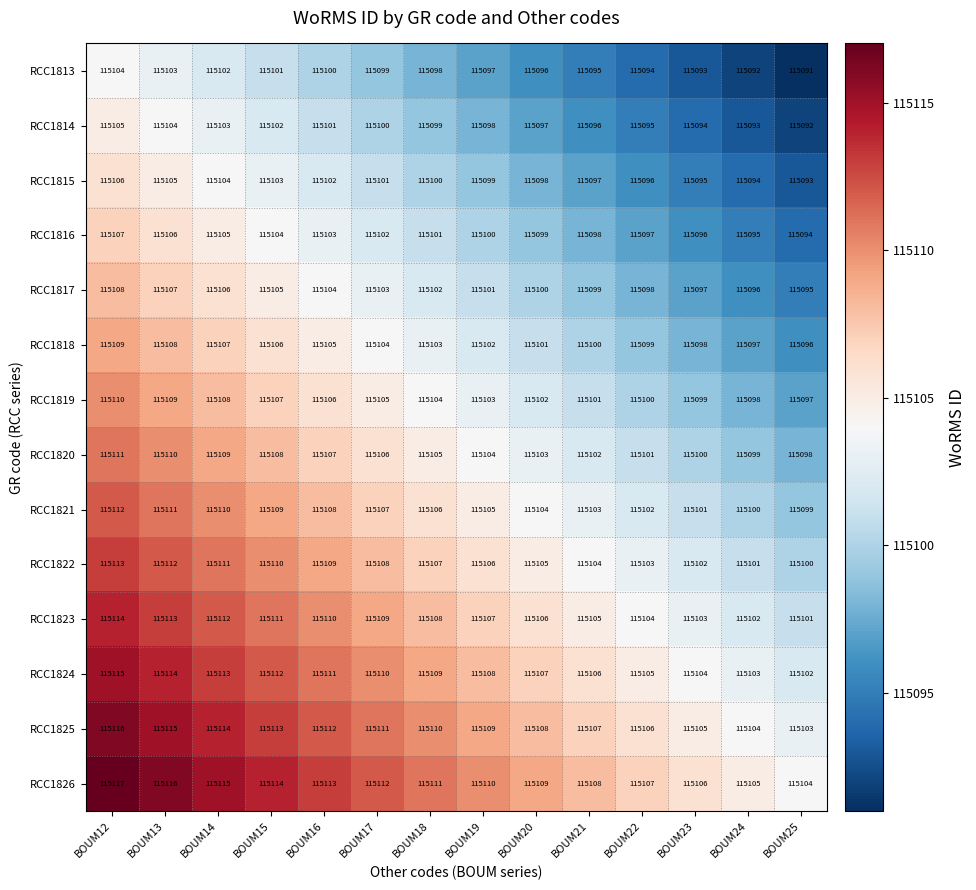

Where does the RCC1819 series first go above 115104?

BOUM12